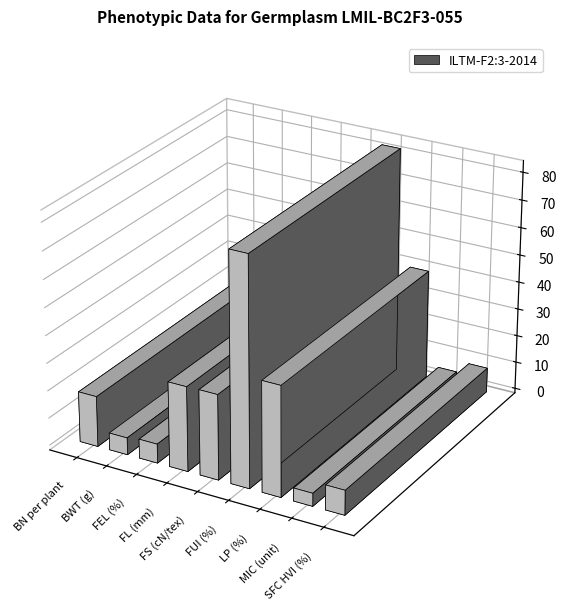

Are the bars grouped side by side (vs. stacked)?

No